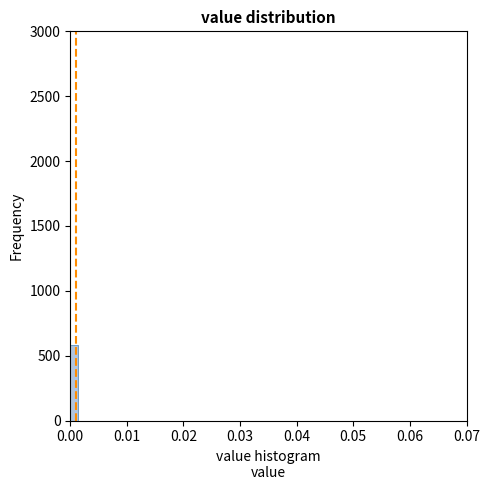

Read against the x-axis, roughly where is the centre of the tallest bar?

0.001